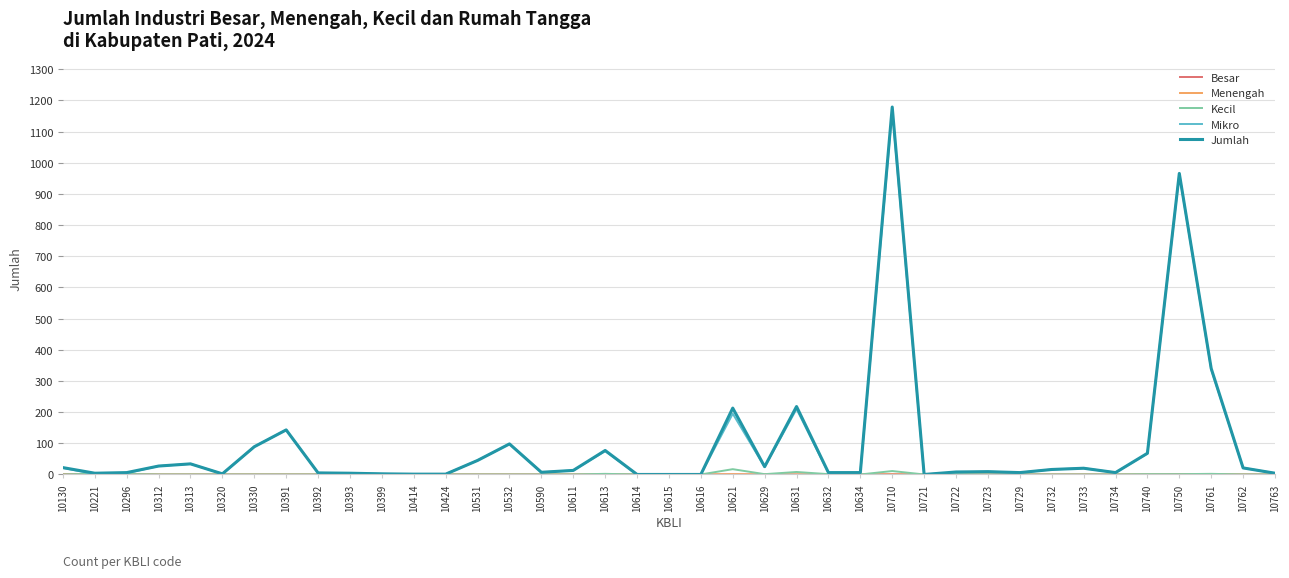

Count the number of categories in the chart.

39